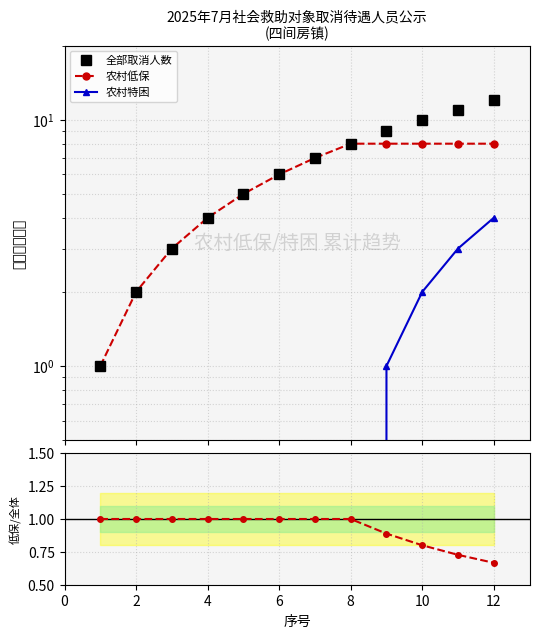

After their last crossing, which series has the higher values: 低保占比 or 农村特困?

农村特困